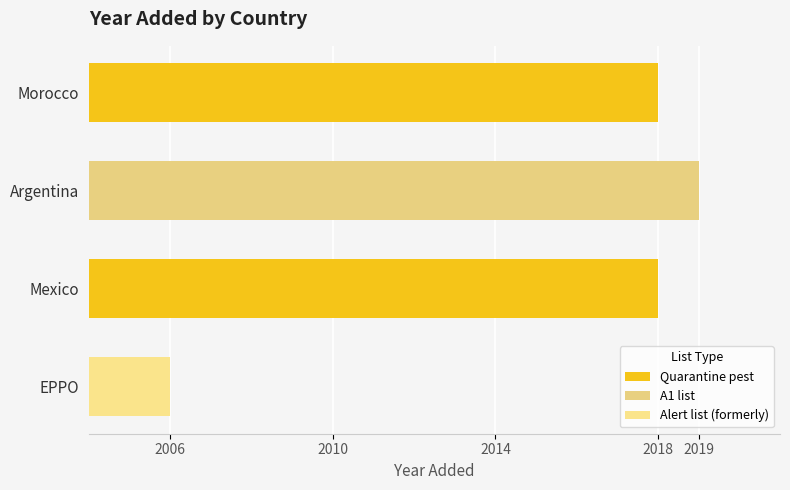

What position from the left is Mexico?

3